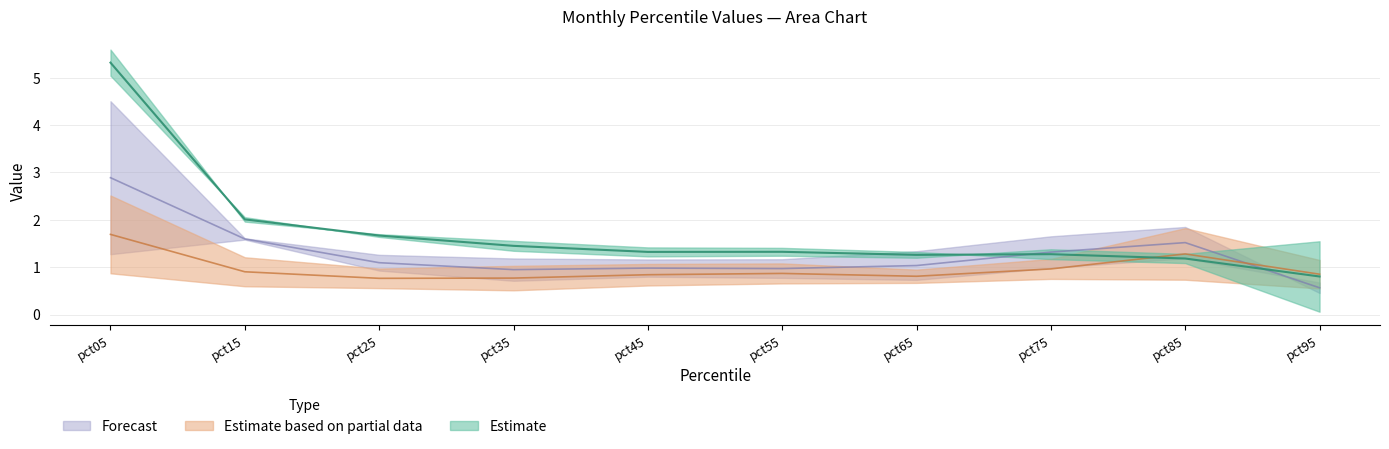

Between pct85 and pct45, which is larger?

pct45